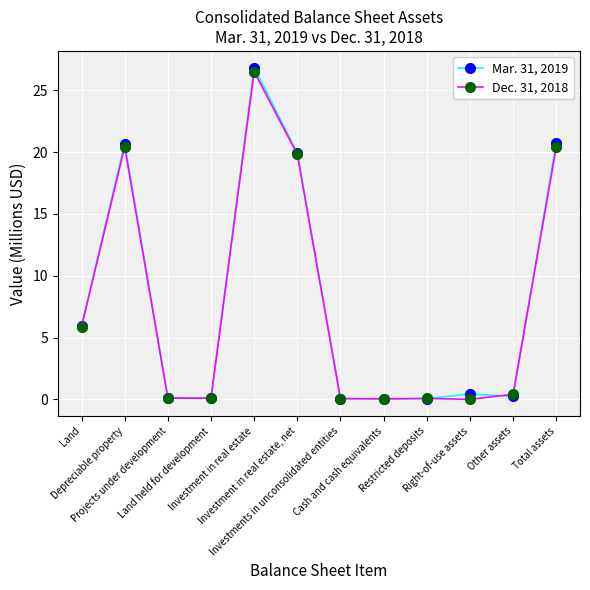

At which category is the sum across all series the highest?

Investment in real estate